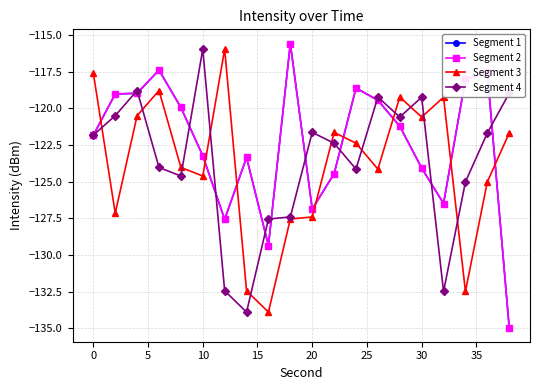

True or false: Segment 3 and Segment 1 intersect in this chart.

True